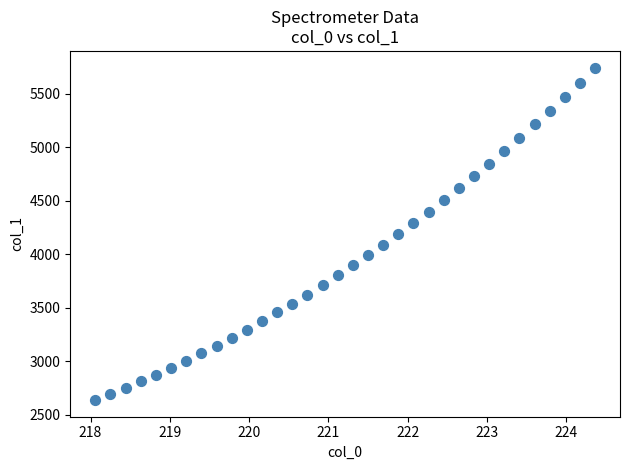

What is the range of X values (max minus min)?

6.3